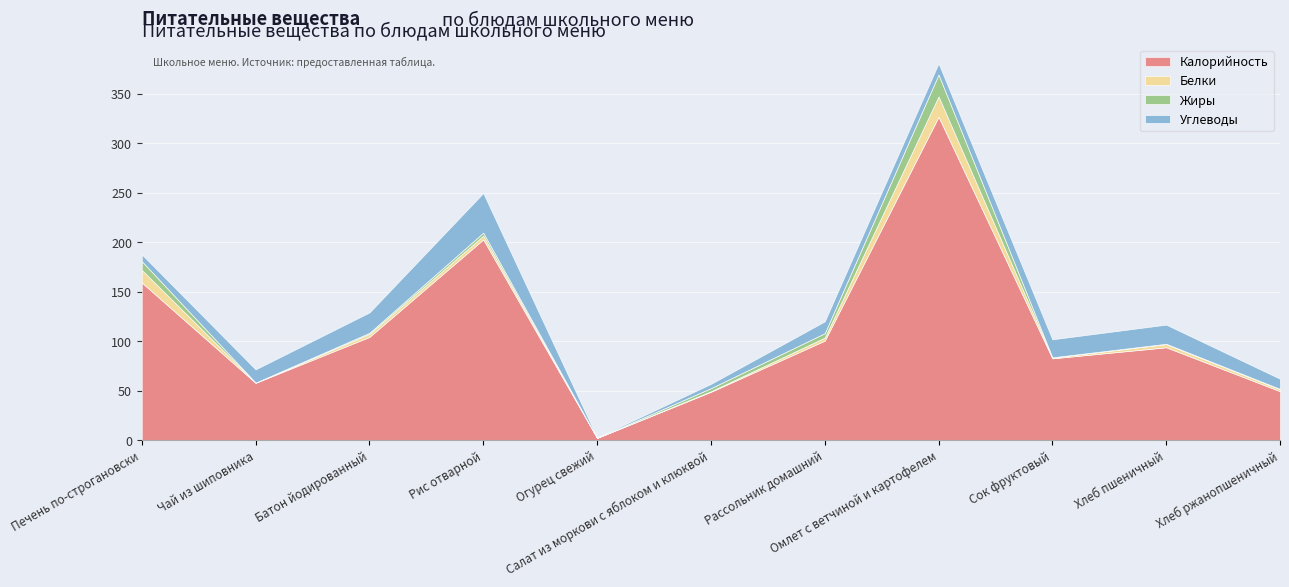

In Белки, how many points are higher than both neighbors (excluding endpoints)?

3